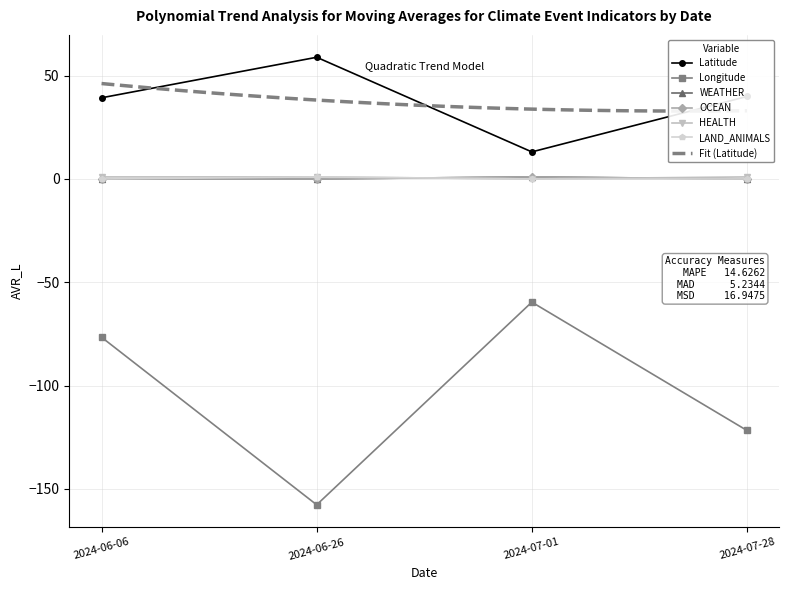

What is the average value of the WEATHER series?

0.2